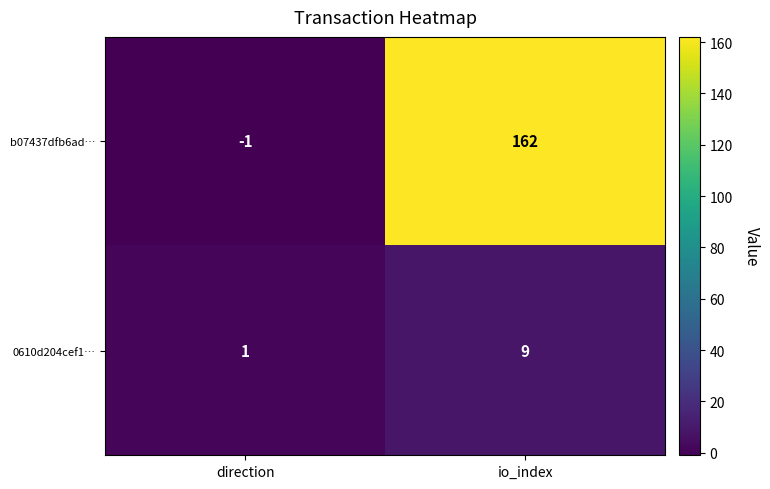

Count the number of categories in the chart.

2